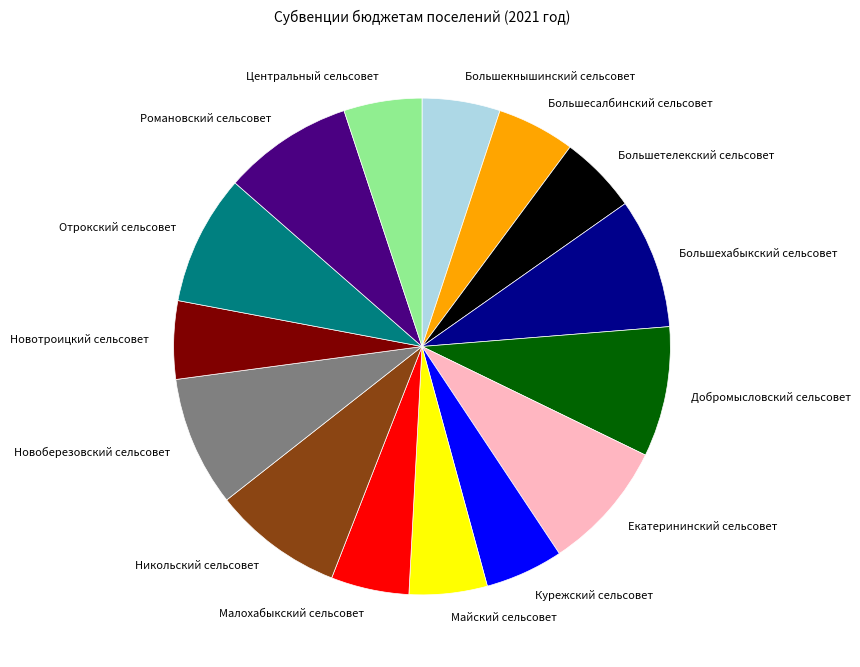

How many segments does this pie chart have?

15